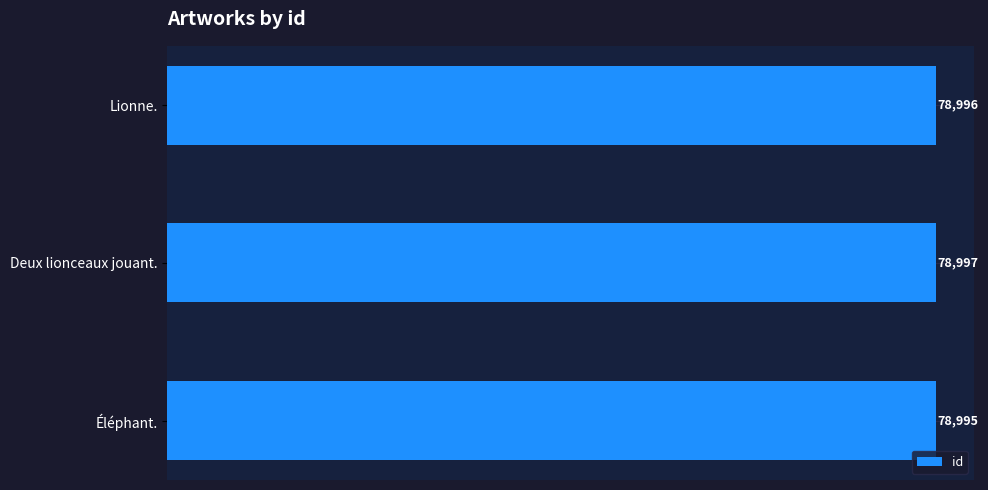

What is the sum of the values at Éléphant. and Lionne.?

157991